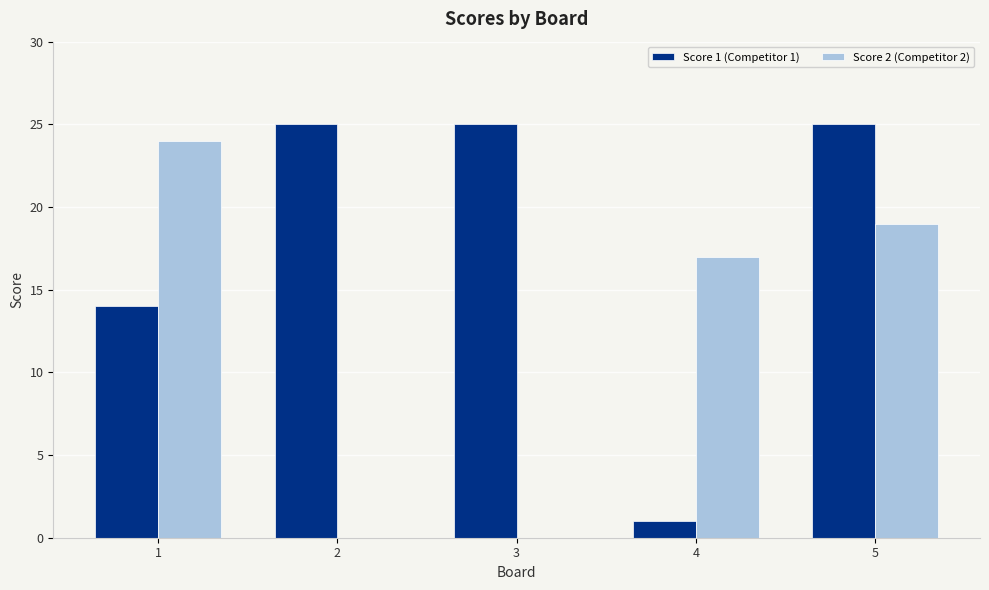

How many distinct data groups are displayed?

2